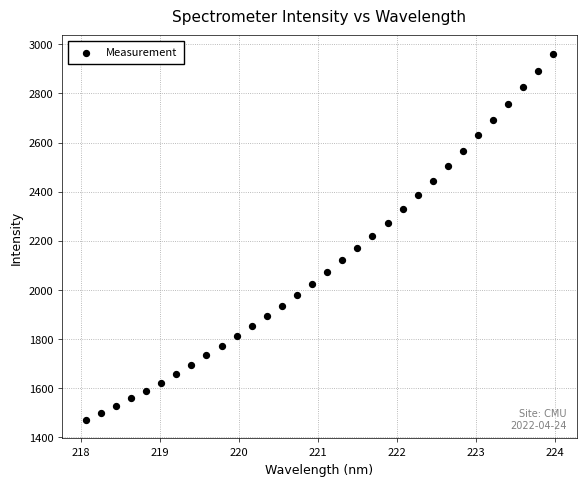

What is the range of X values (max minus min)?

5.9